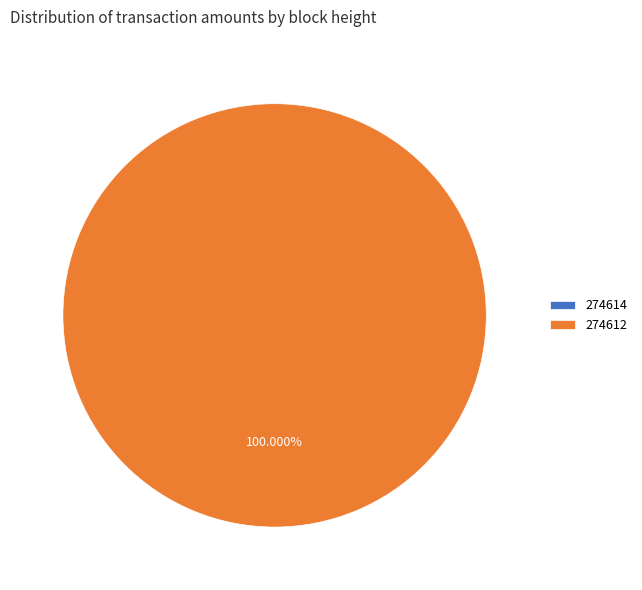

Which has a higher value, 274614 or 274612?

274612